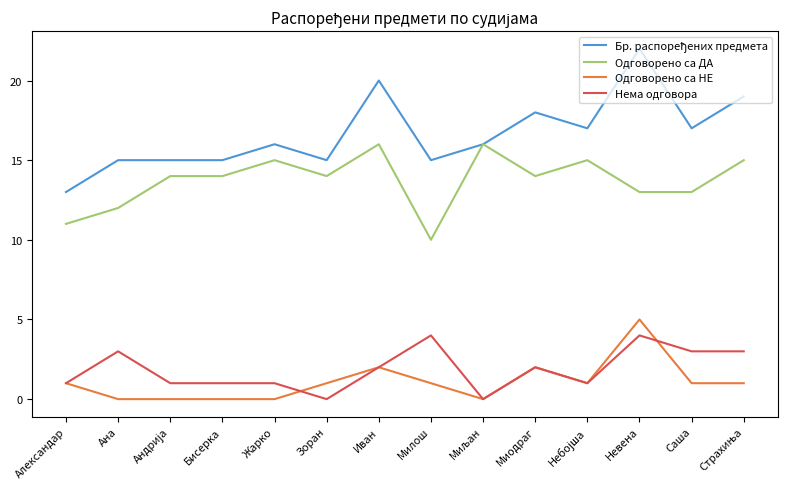

True or false: Нема одговора and Одговорено са ДА cross at least once.

False